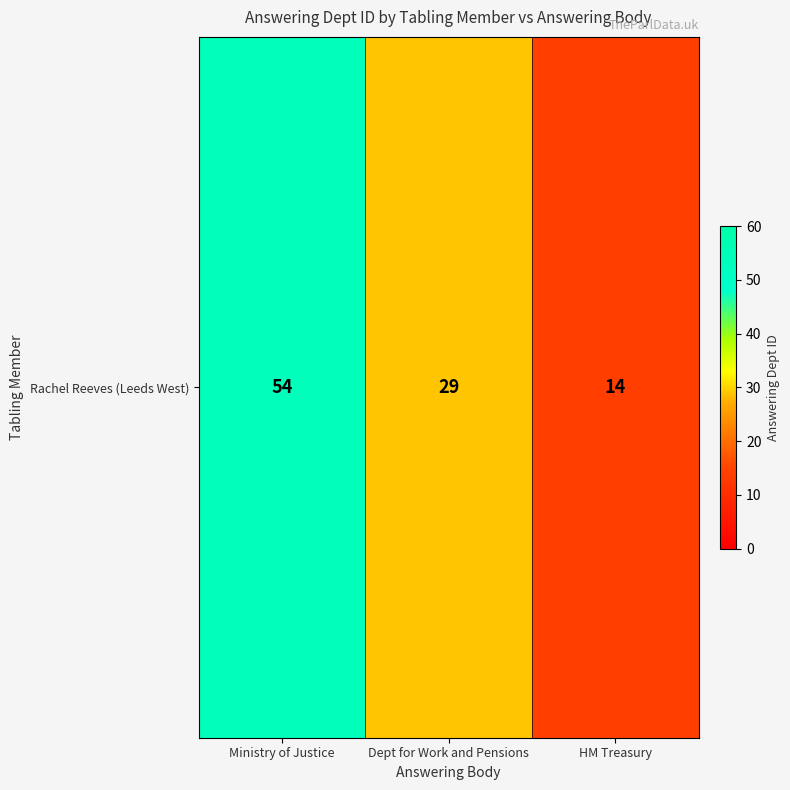

List the labels in order of value, largest first.

Ministry of Justice, Dept for Work and Pensions, HM Treasury